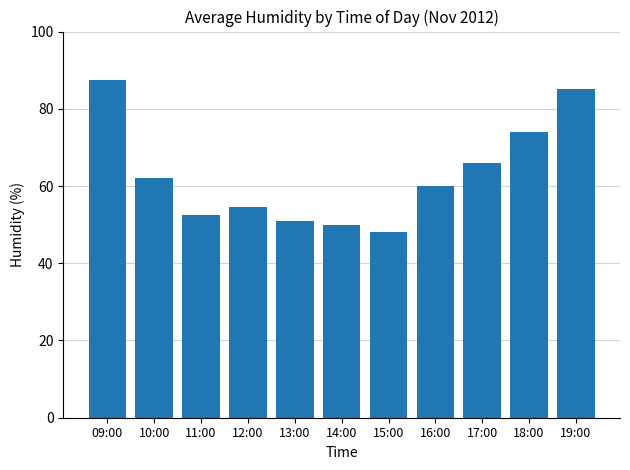

Is it true that the value at 12:00 is 54.5?

True